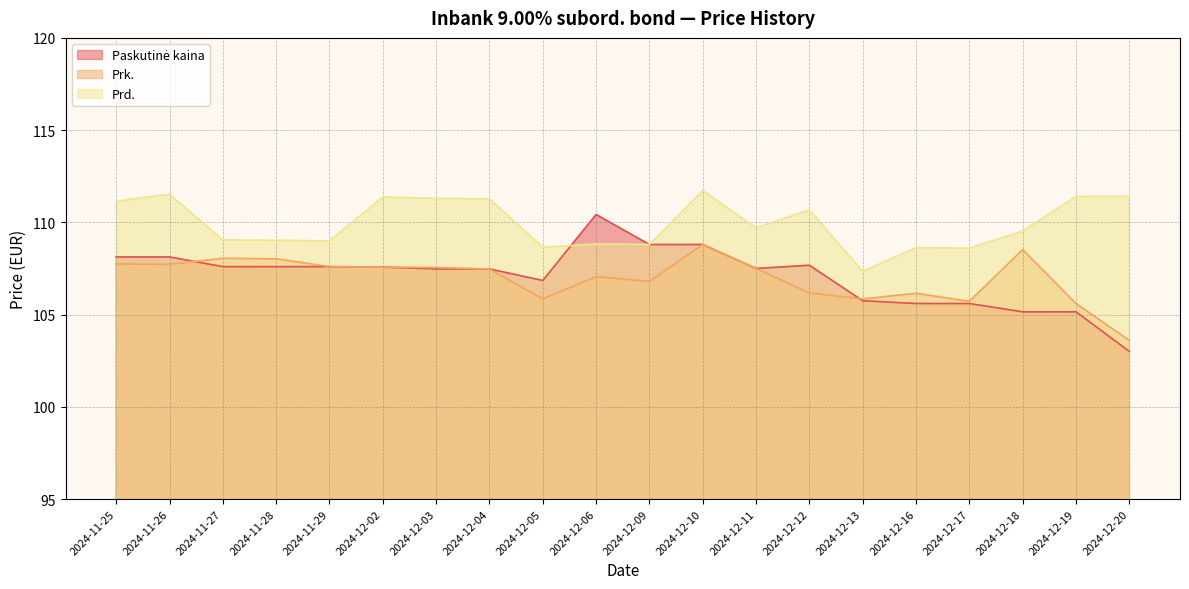

What is the difference between the maximum and second lowest values in the Paskutinė kaina series?

5.3